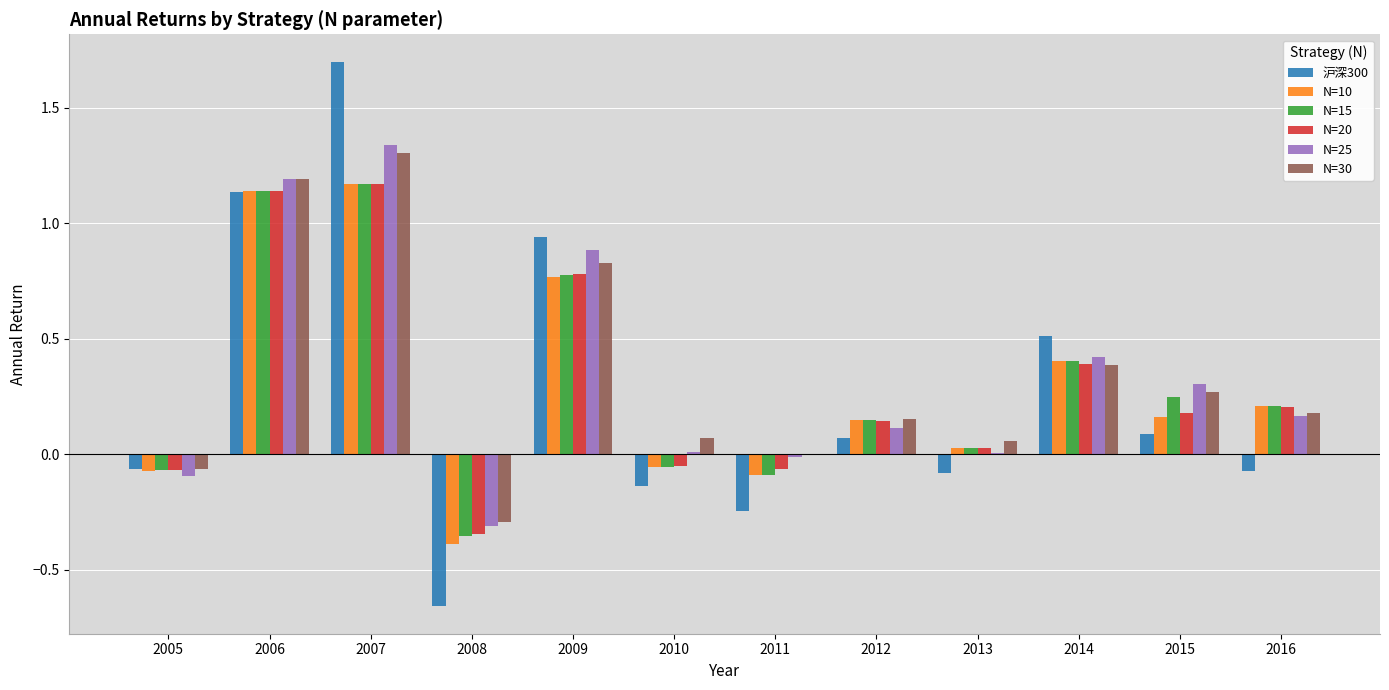

Count the number of data series in this chart.

6